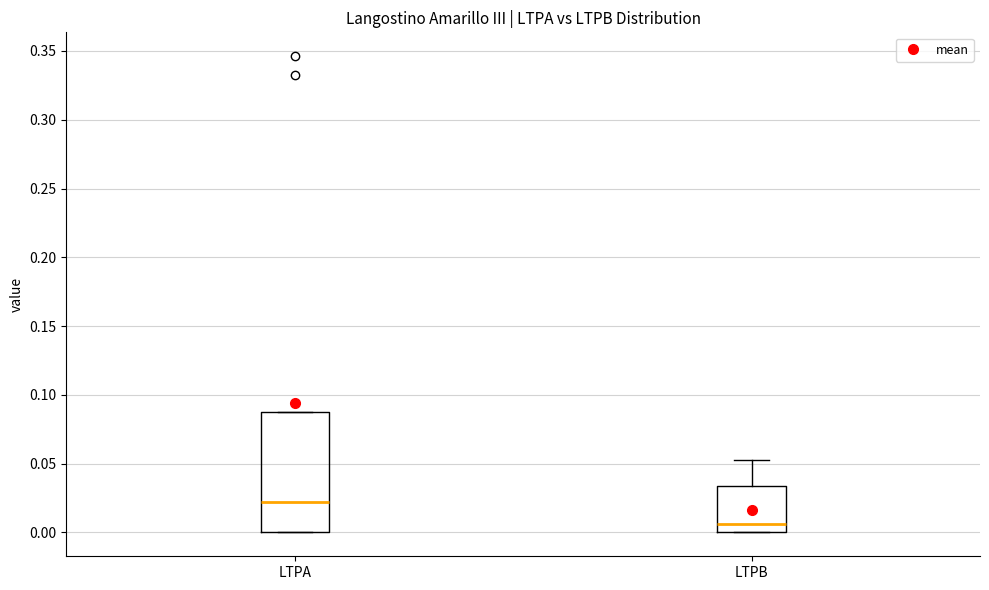

Reading left to right, read every box against the y-axis: the position of its median line, the range the box covers, and the ends of its whiskers. The values are not printed on the chart, so give them approximately, as read against the axis.

LTPA: median 0.020, box 0.000 to 0.090, whiskers 0.000 to 0.090
LTPB: median 0.005, box 0.000 to 0.035, whiskers 0.000 to 0.055